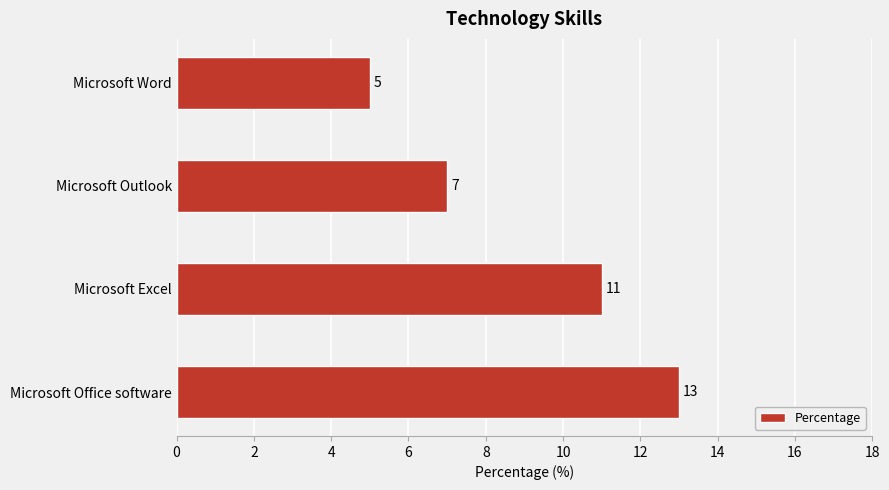

Reading bottom to top, extract all data points from this chart.

13	11	7	5